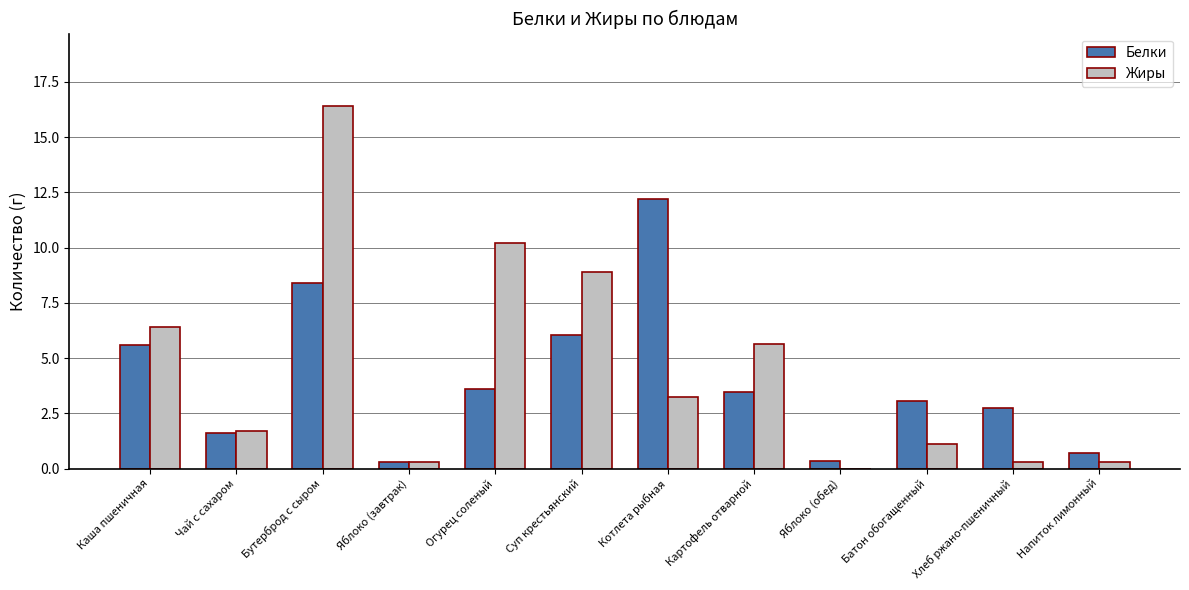

True or false: Жиры has a value of 8.9 at Суп крестьянский.

True